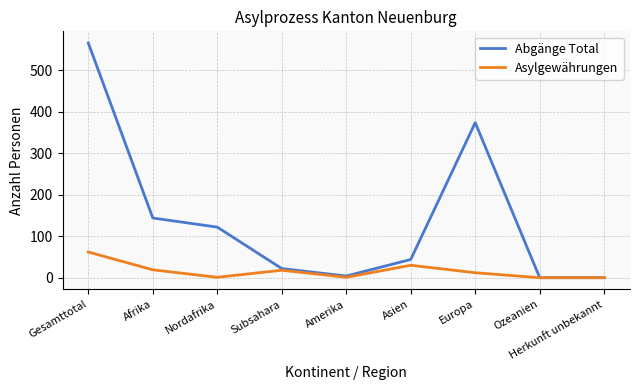

At which label is Abgänge Total closest to 283?

Europa